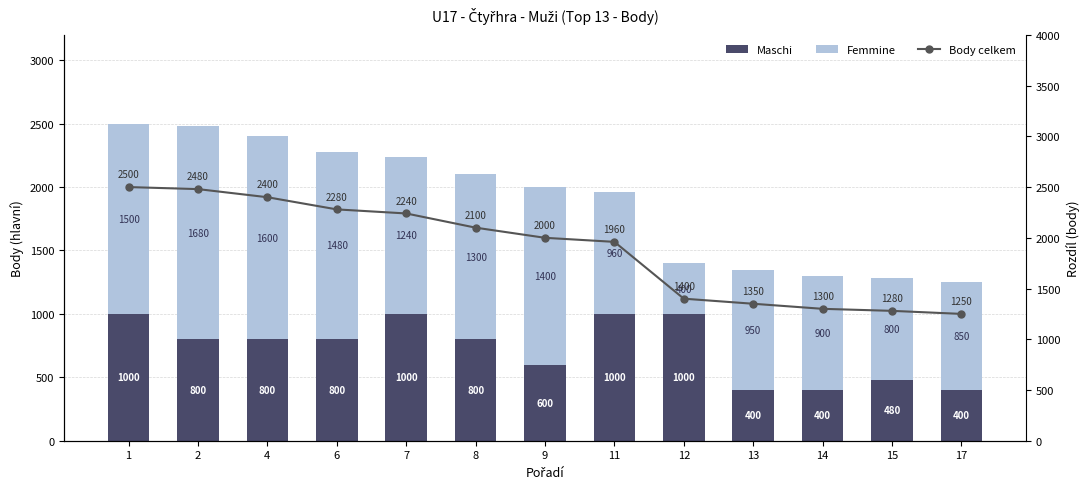

List the series in order of their overall mean, highest first.

Body celkem, Femmine, Maschi